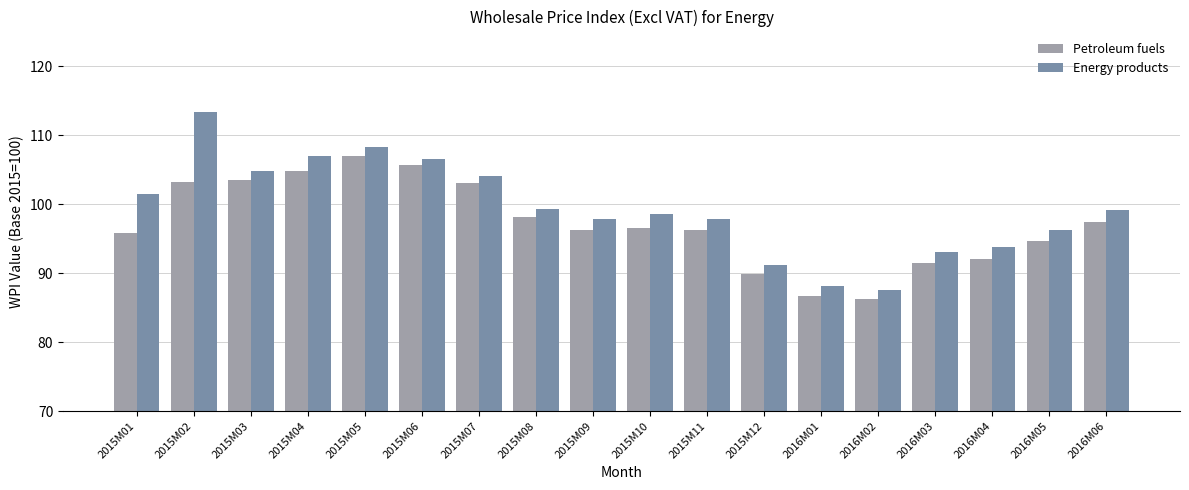

Is it true that Energy products equals 87.5 at 2016M02?

True